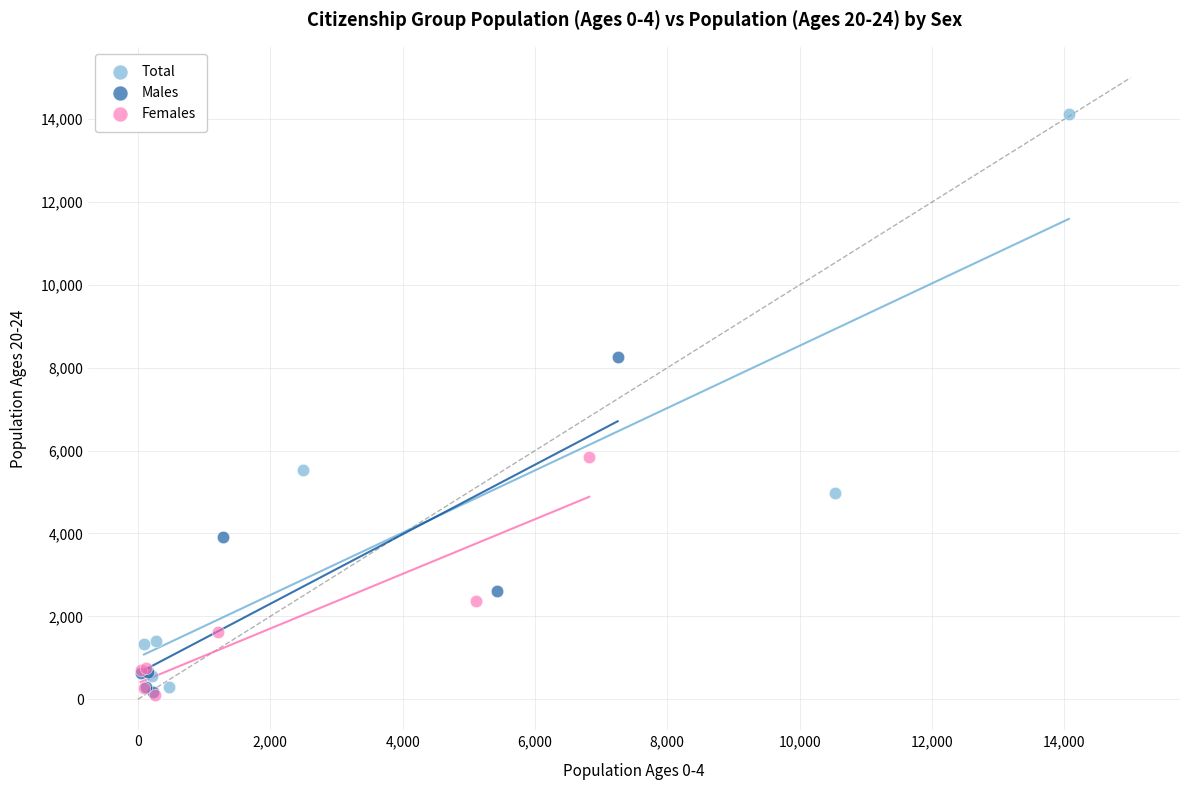

What are all the series names shown in the legend?

Total, Males, Females